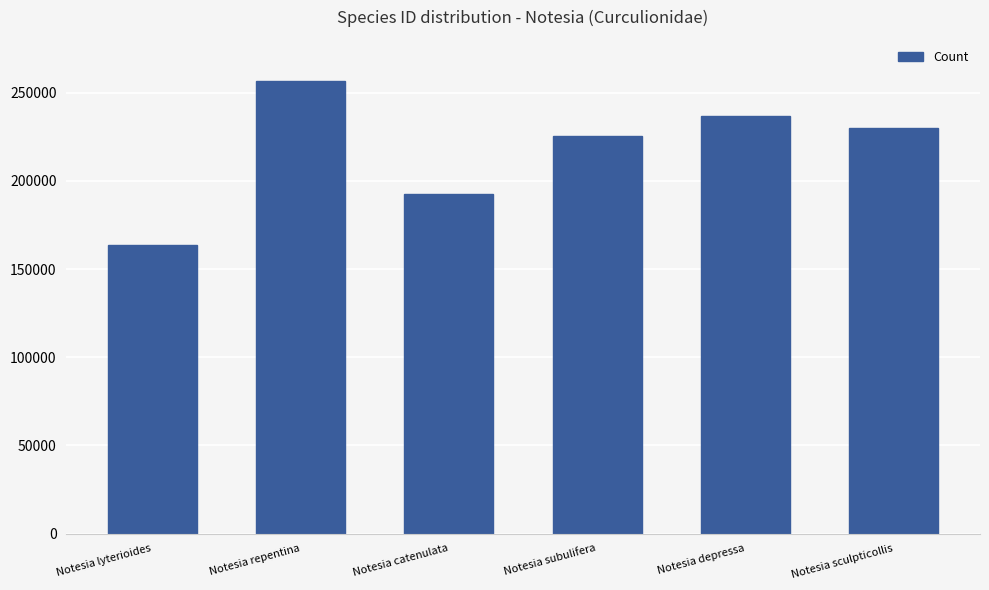

Rank the categories by value from lowest to highest.

Notesia lyterioides, Notesia catenulata, Notesia subulifera, Notesia sculpticollis, Notesia depressa, Notesia repentina